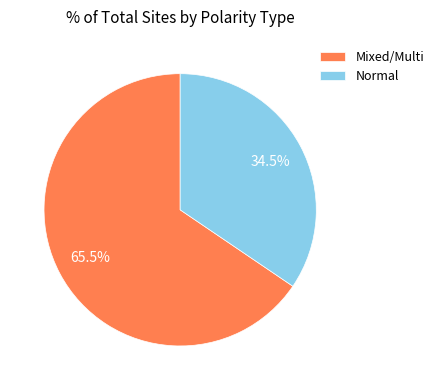

Rank the categories by value from lowest to highest.

Normal, Mixed/Multi